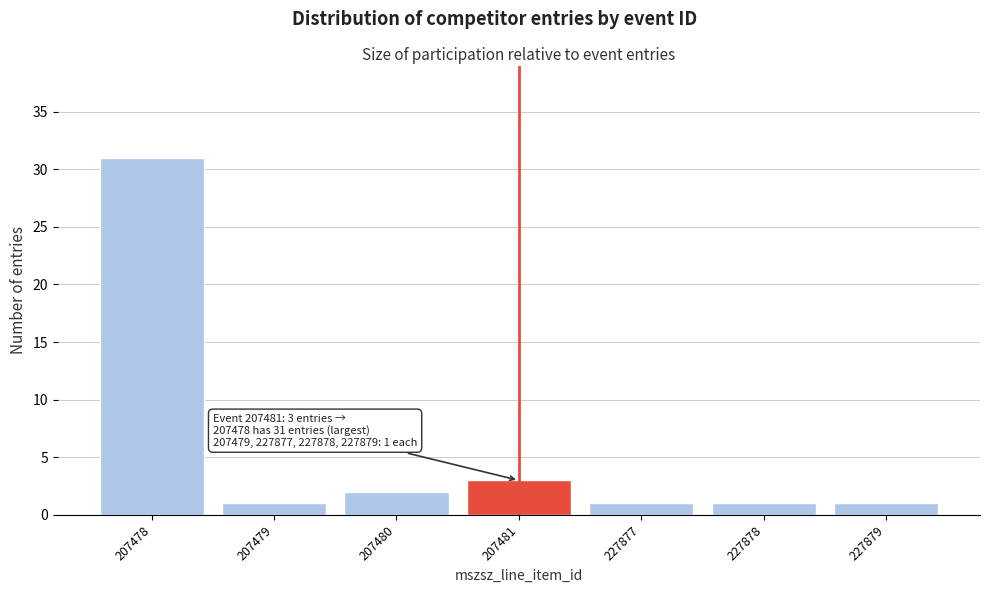

Reading left to right, list all the values displayed in this chart.

31	1	2	3	1	1	1